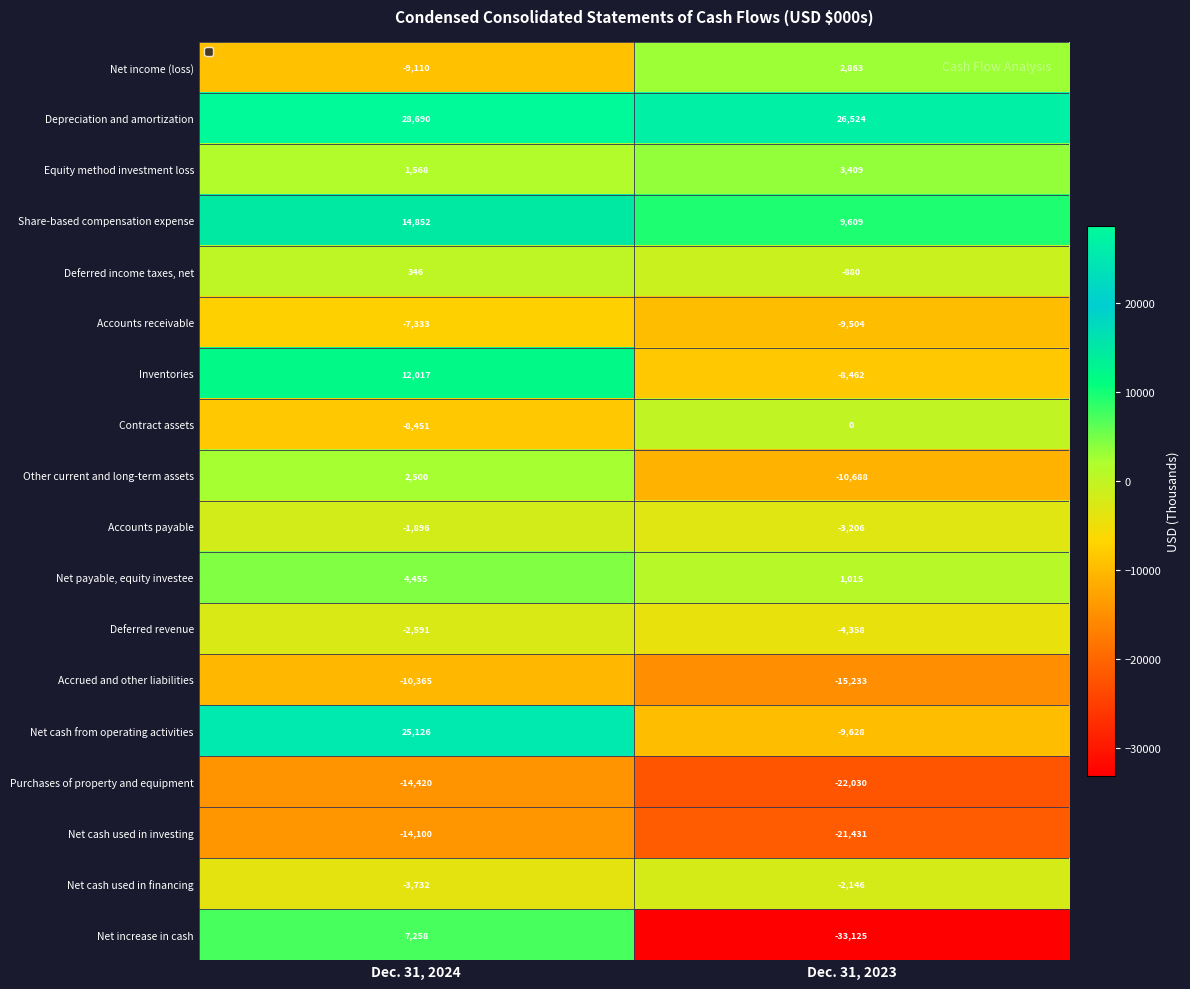

True or false: Accounts receivable has a value of -5556 at Dec. 31, 2023.

False